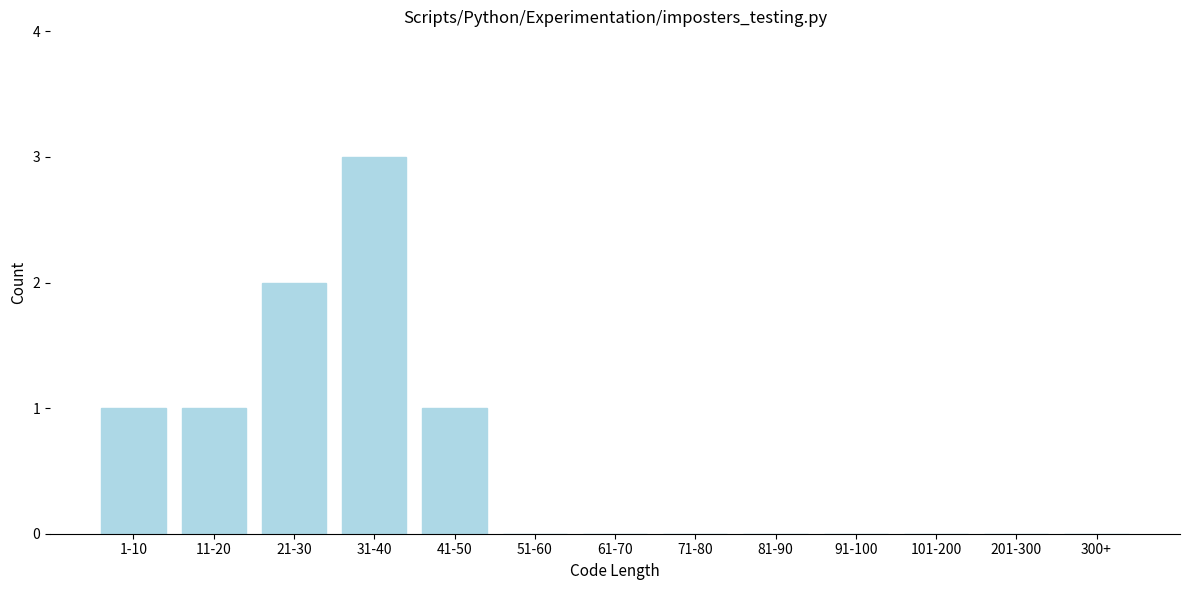

Reading right to left, list all the values displayed in this chart.

300+=0	201-300=0	101-200=0	91-100=0	81-90=0	71-80=0	61-70=0	51-60=0	41-50=1	31-40=3	21-30=2	11-20=1	1-10=1